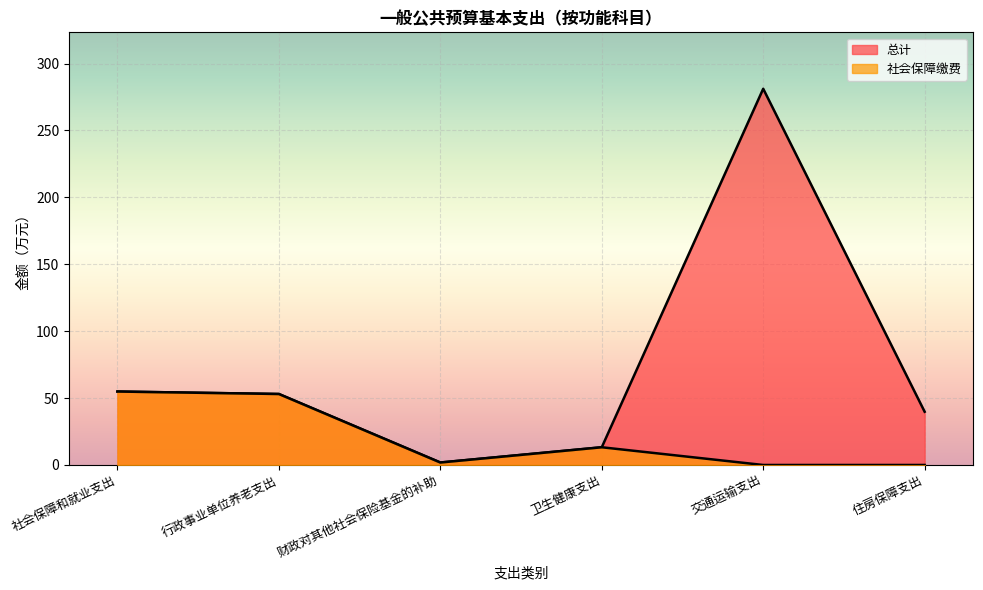

Reading right to left, extract all data points from this chart.

总计: 39.8	281.1	13.2	1.8	53.0	54.9
社会保障缴费: 0.0	0.0	13.2	1.8	53.0	54.9